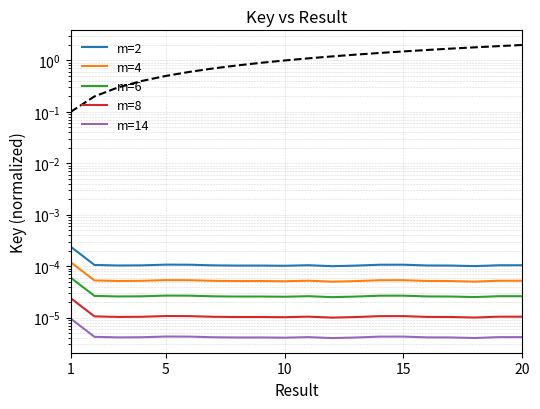

Which series changed the most between 20 and 15?

m=2